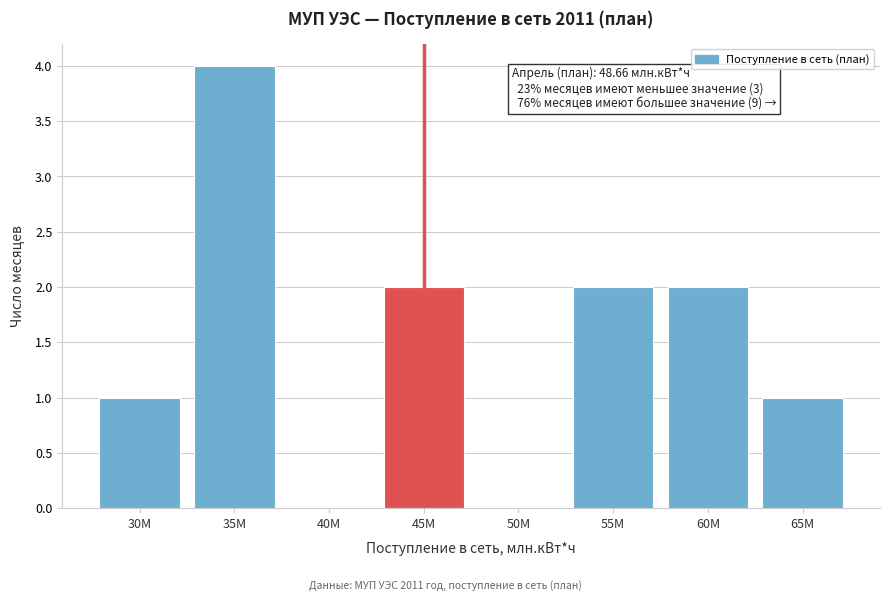

Reading left to right, transcribe all the data shown in this chart.

30M=1	35M=4	40M=0	45M=2	50M=0	55M=2	60M=2	65M=1